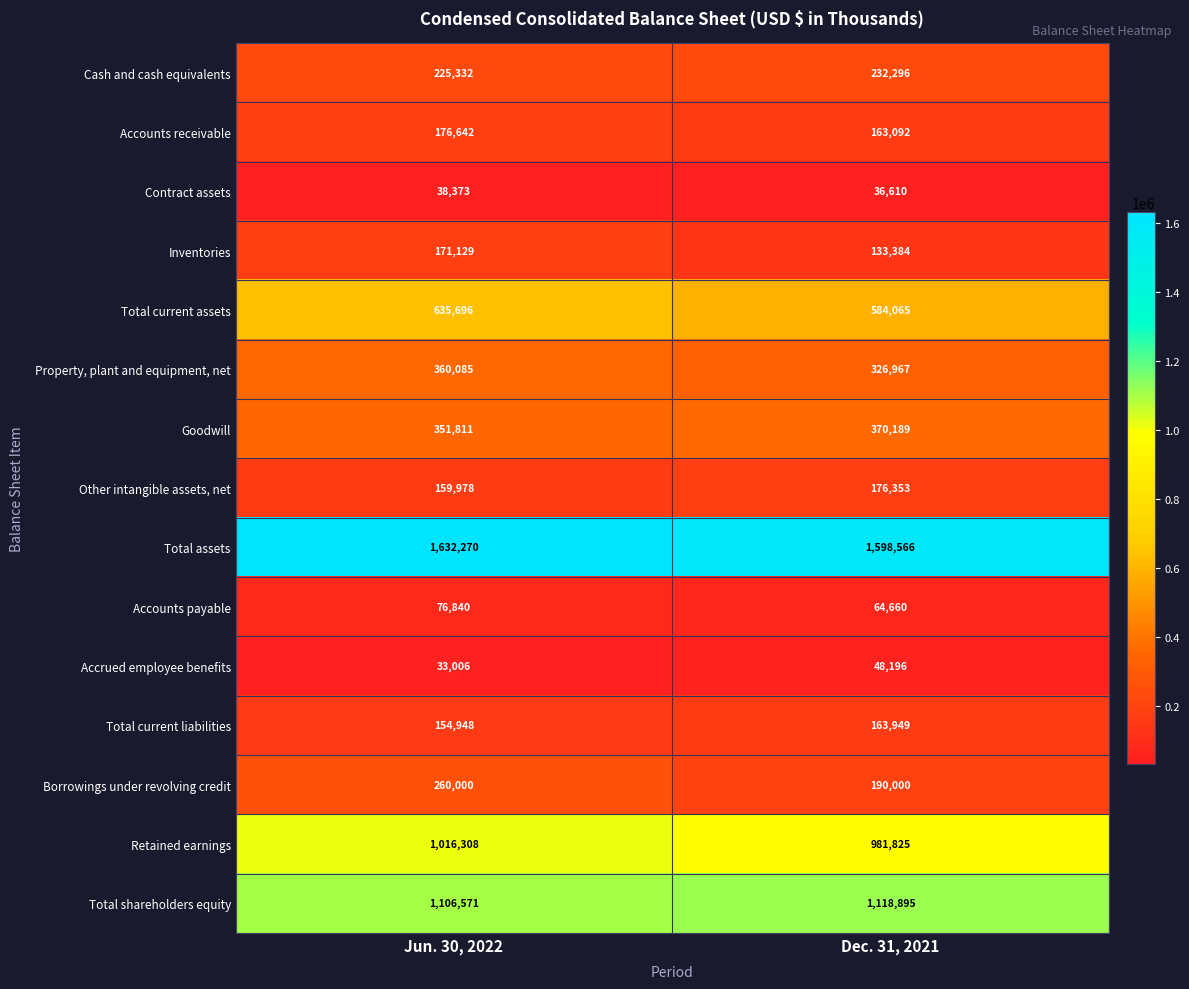

At how many categories does at least one series exceed 834742?

2